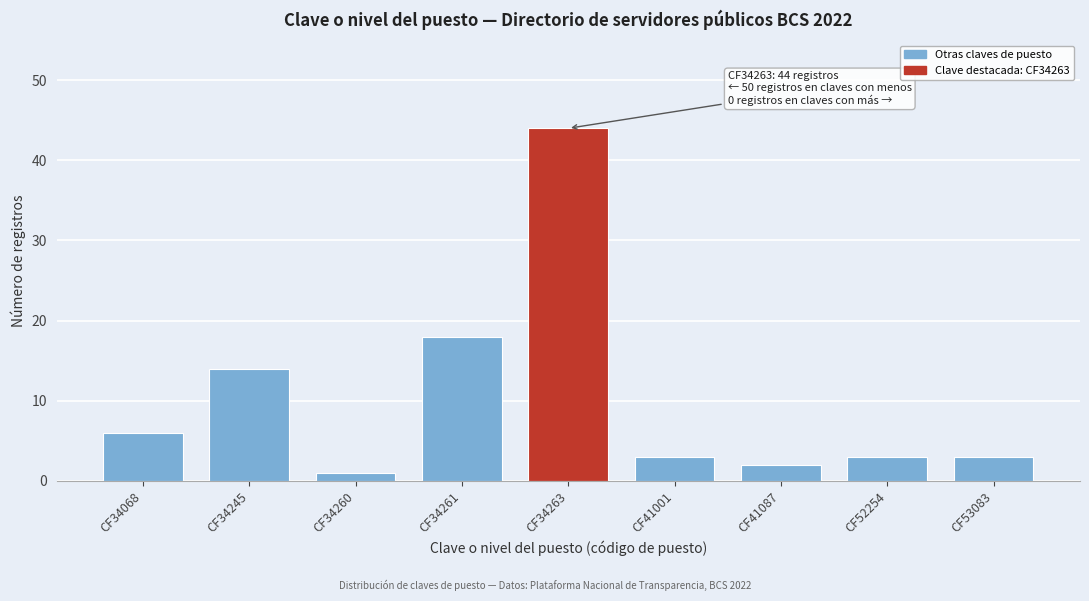

Reading right to left, list all the values displayed in this chart.

CF53083=3	CF52254=3	CF41087=2	CF41001=3	CF34263=44	CF34261=18	CF34260=1	CF34245=14	CF34068=6